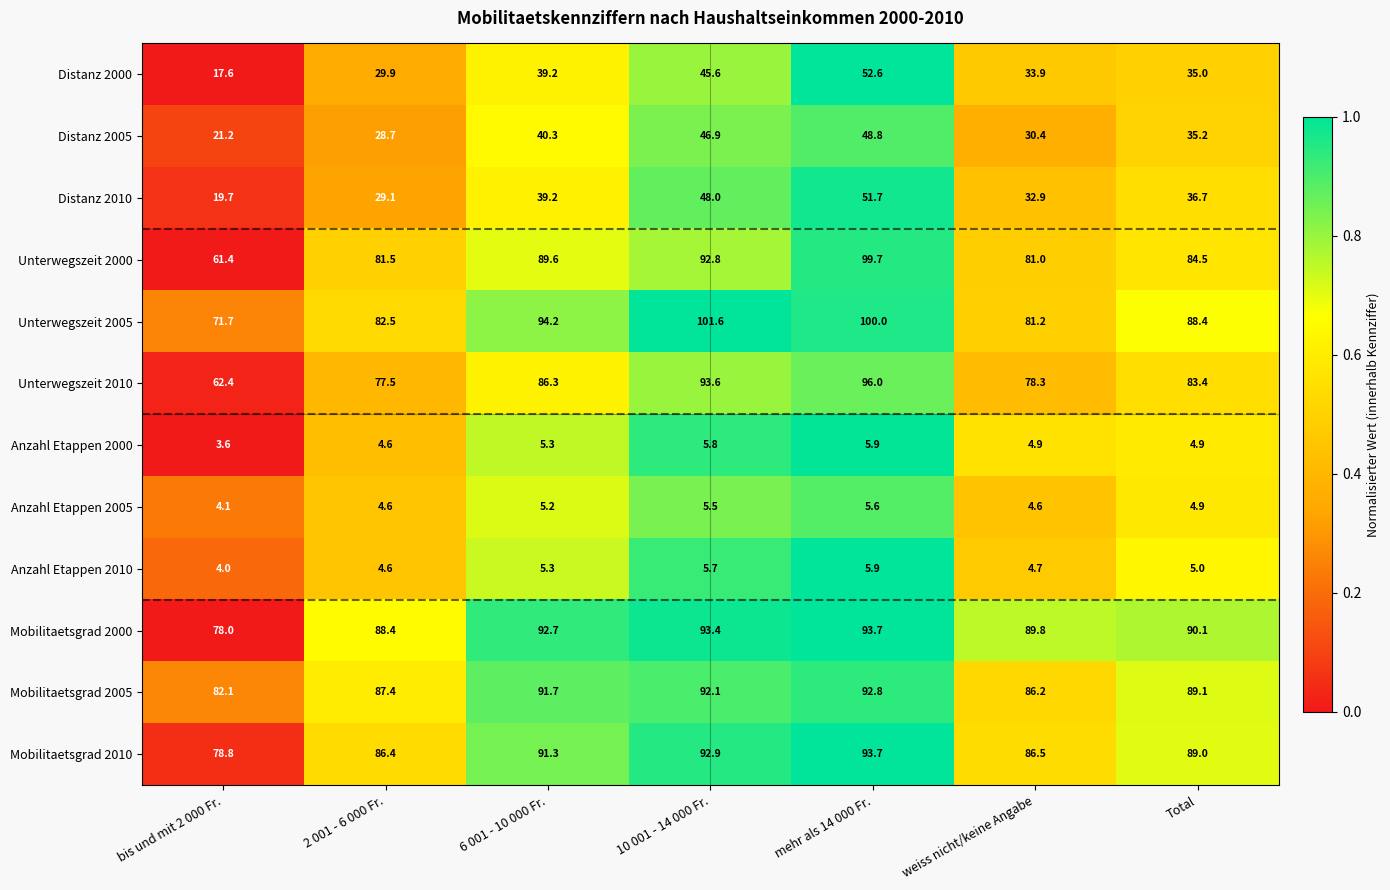

What is the maximum value shown in the chart?

101.6